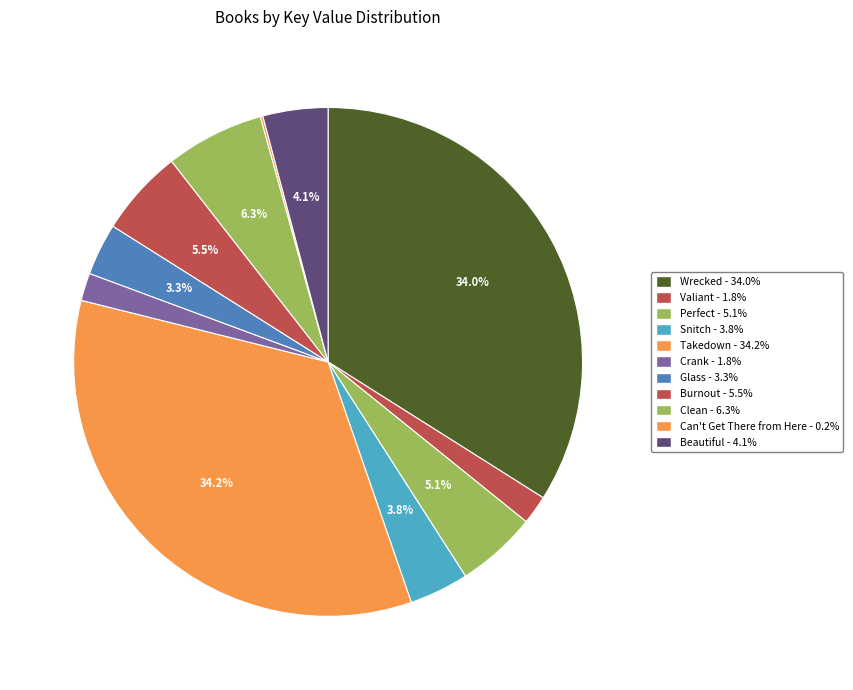

The Perfect slice represents 5% of the pie. True or false?

True